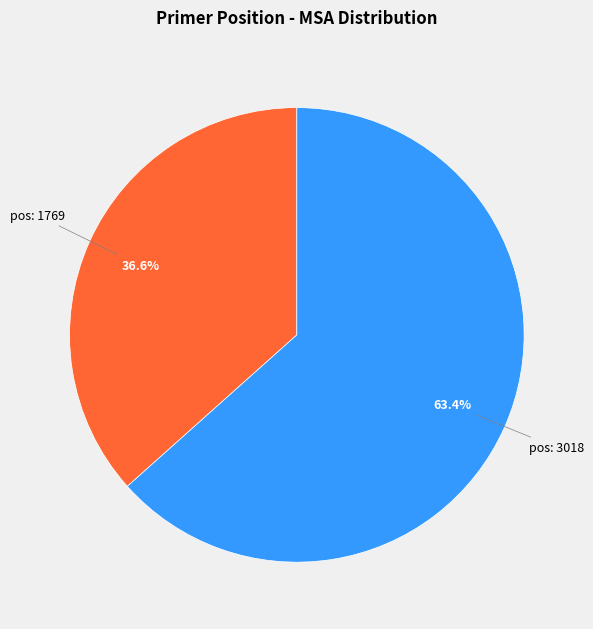

Does any single category account for the majority?

Yes